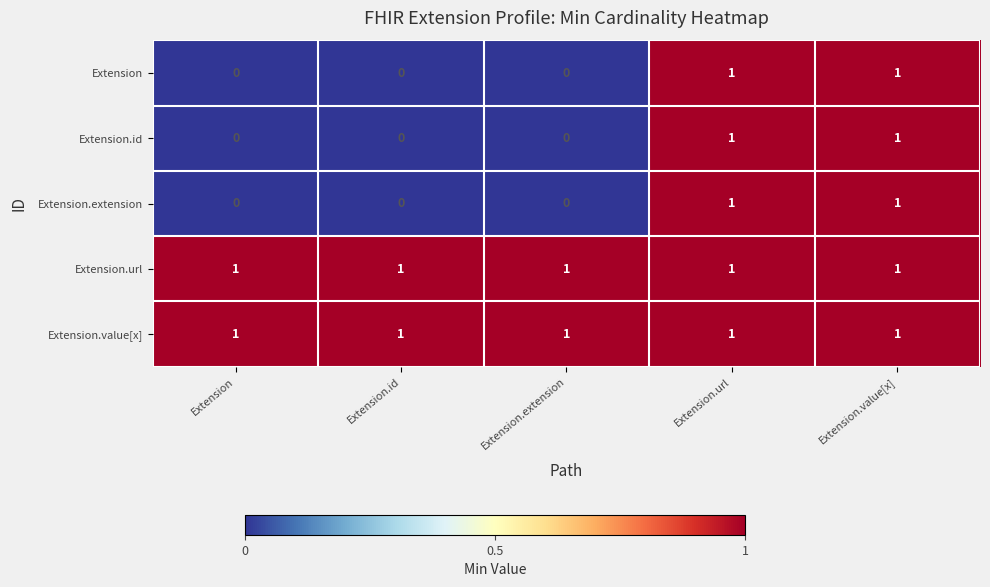

Count the number of data series in this chart.

5